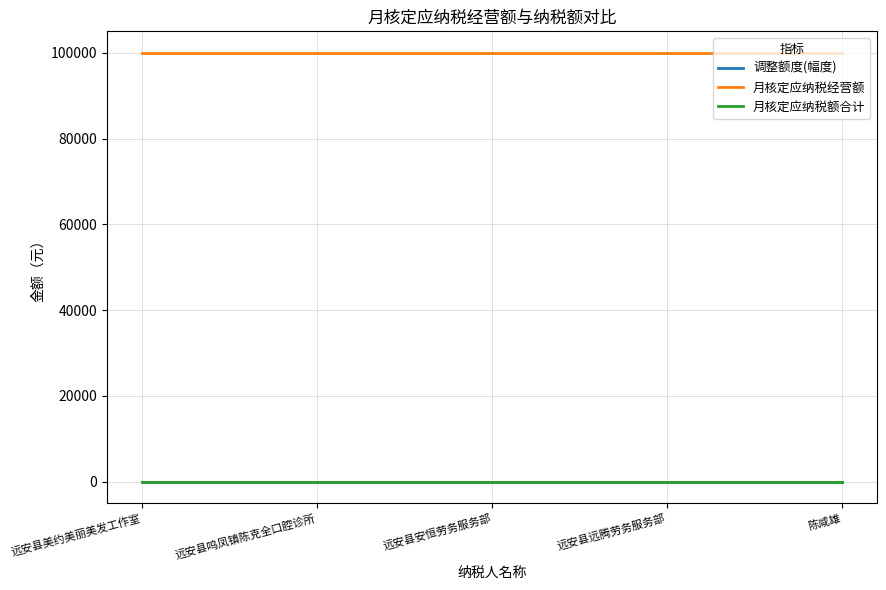

At 陈咸雄, list the series in order from largest to smallest.

月核定应纳税经营额, 调整额度(幅度), 月核定应纳税额合计